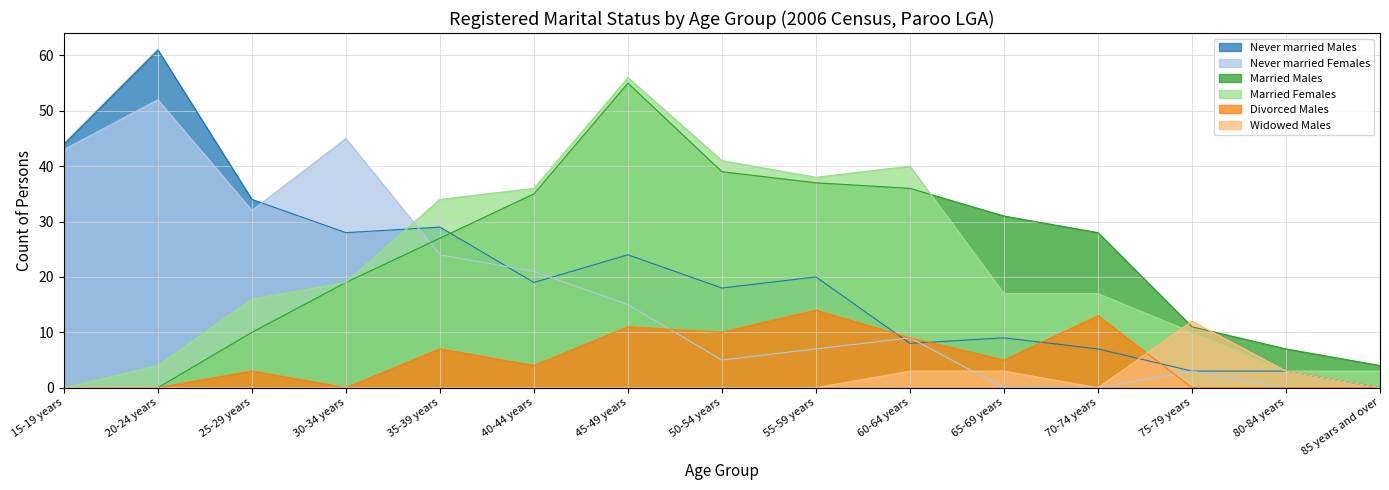

What is the maximum value shown in the chart?

61